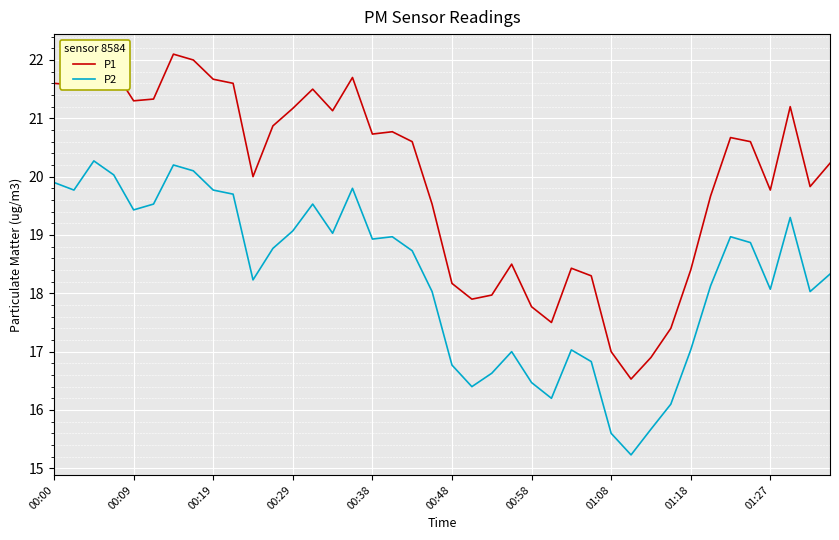

What is the maximum value for P2?

20.3